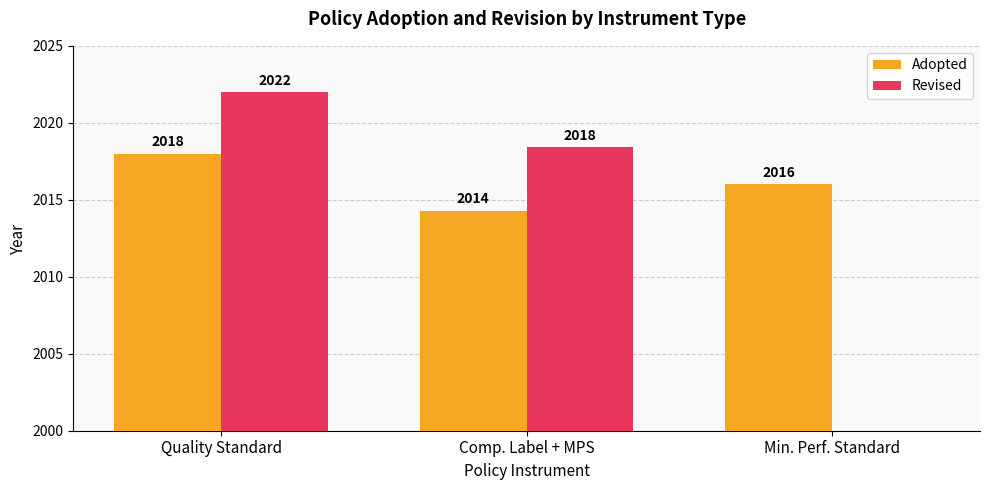

At which category is the sum across all series the highest?

Quality Standard